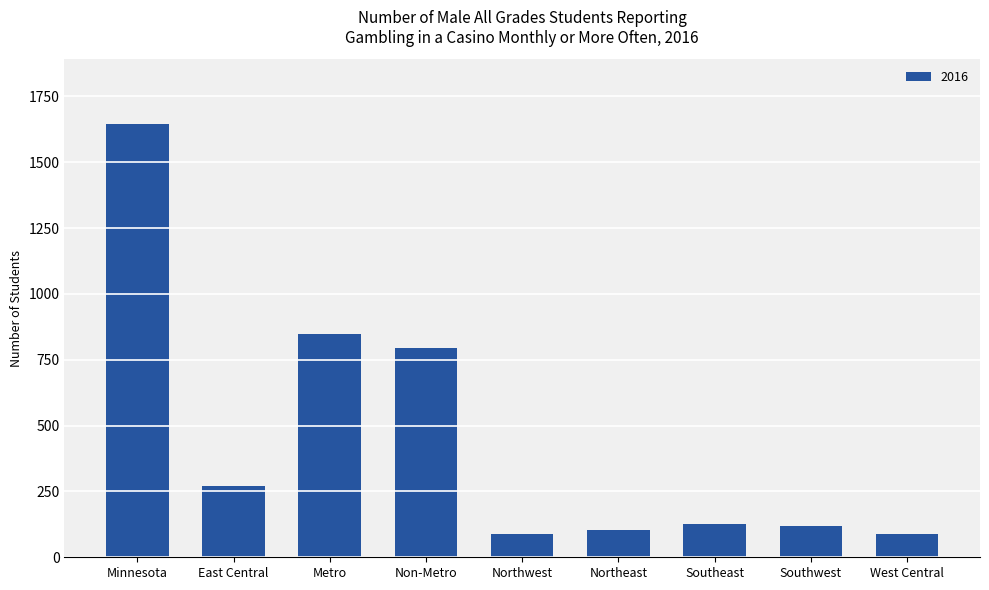

The chart shows a value of 860 at Minnesota. True or false?

False